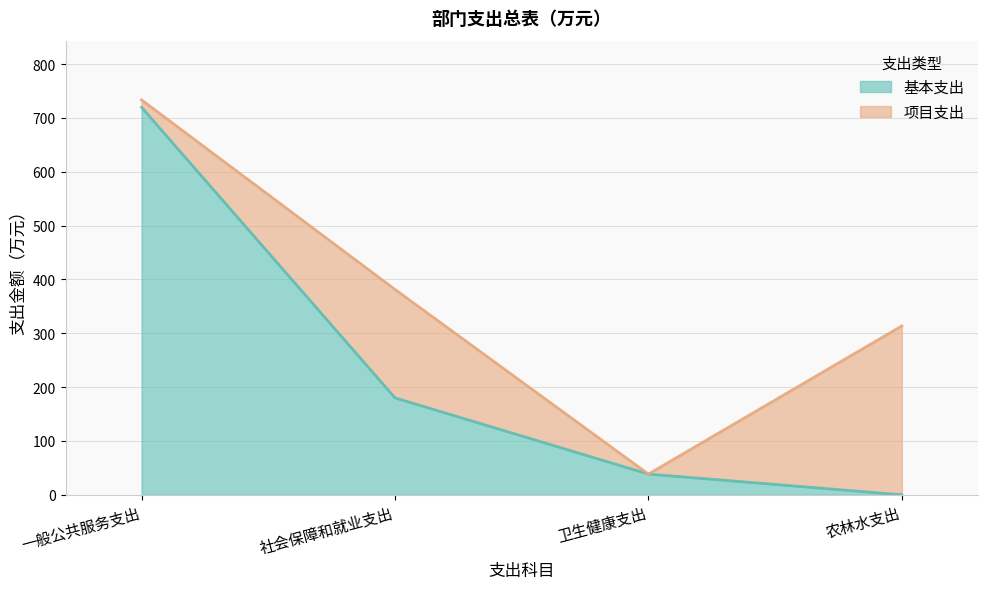

The value at 一般公共服务支出 is 1115.1. True or false?

False